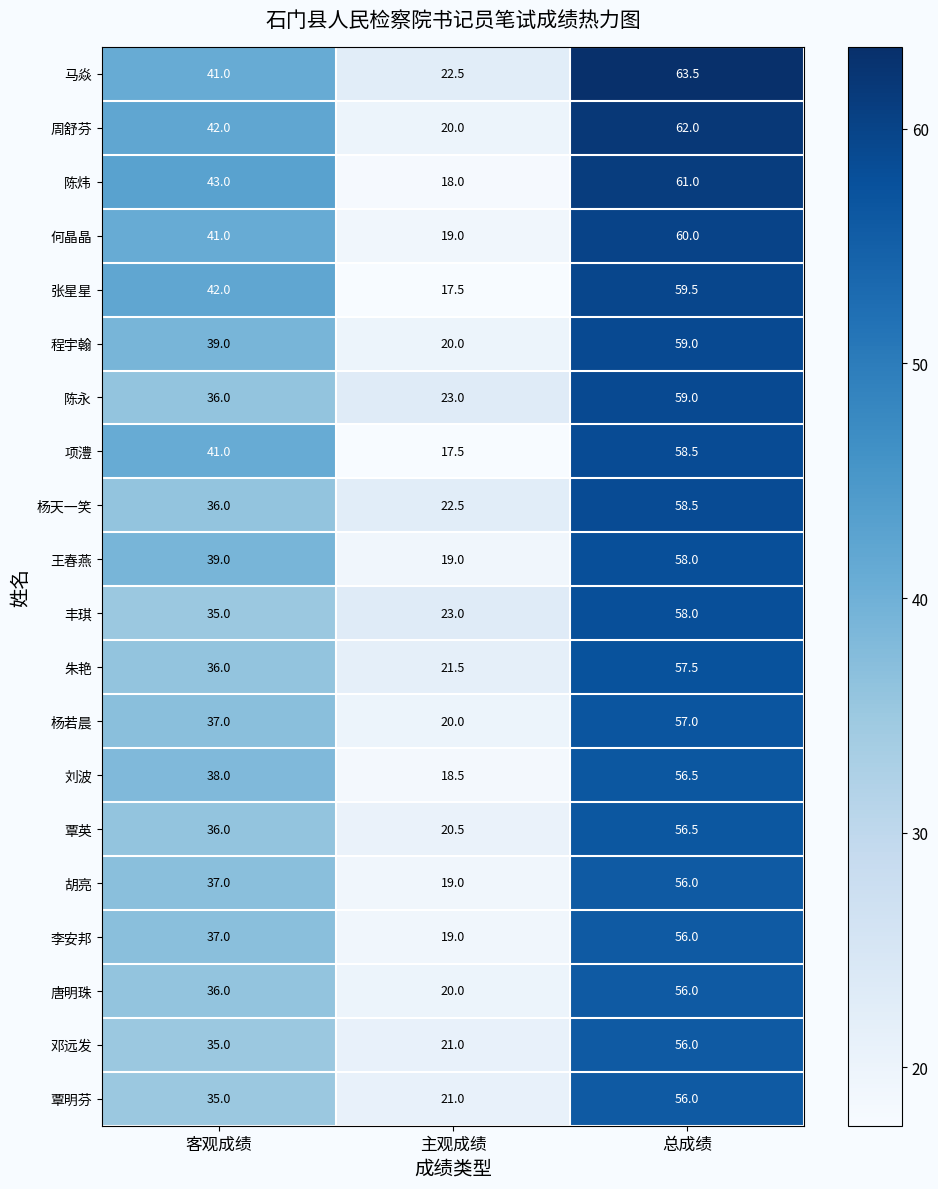

Is the value of 项澧 at 主观成绩 greater than the value of 邓远发 at 主观成绩?

No